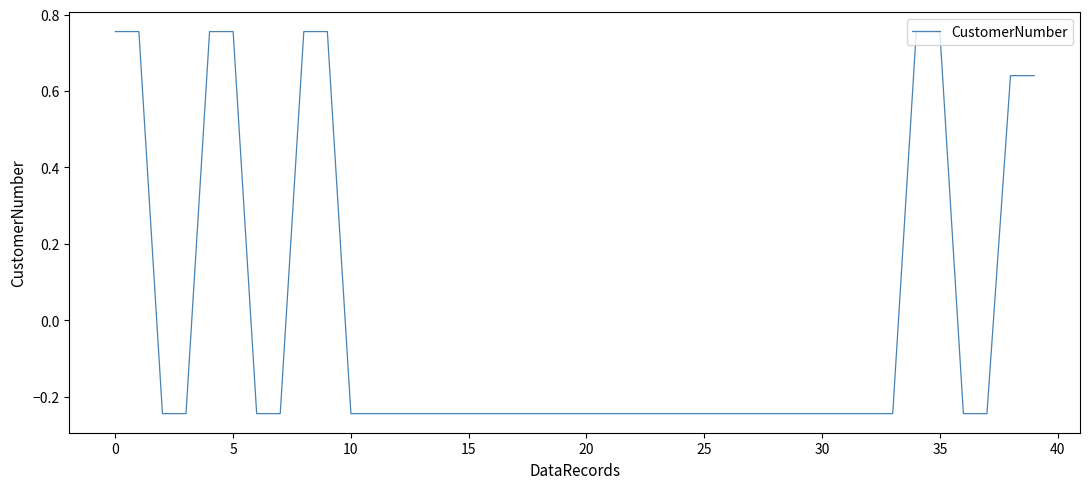

What is the difference between the maximum and minimum values?

1.0